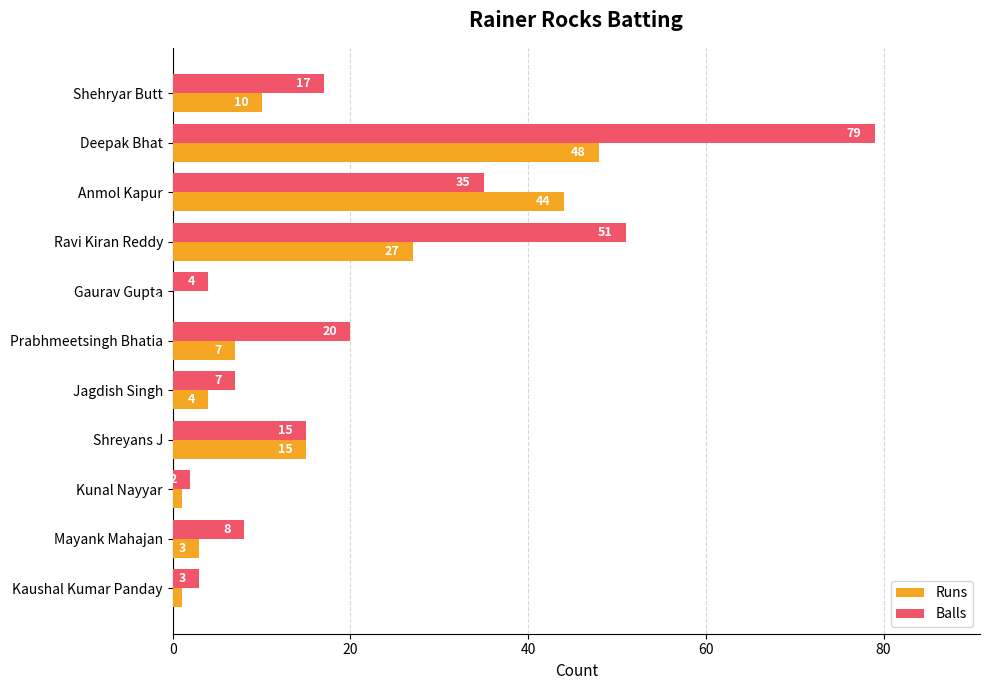

How many series are shown in this chart?

2